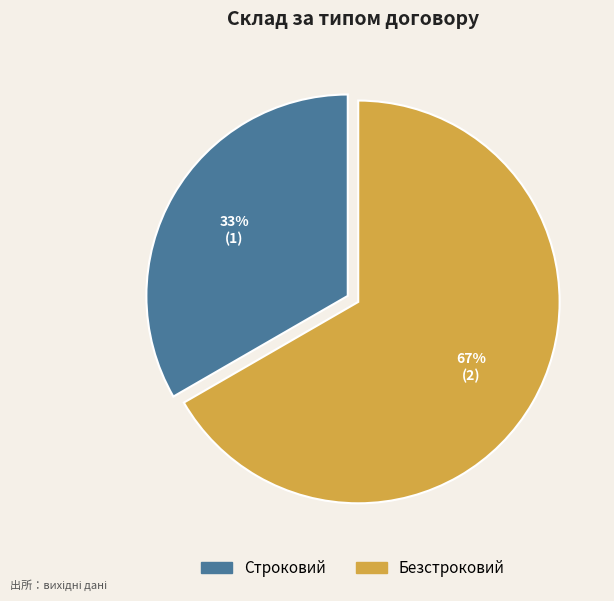

To the nearest percent, what is the combined percentage of Строковий and Безстроковий?

100%